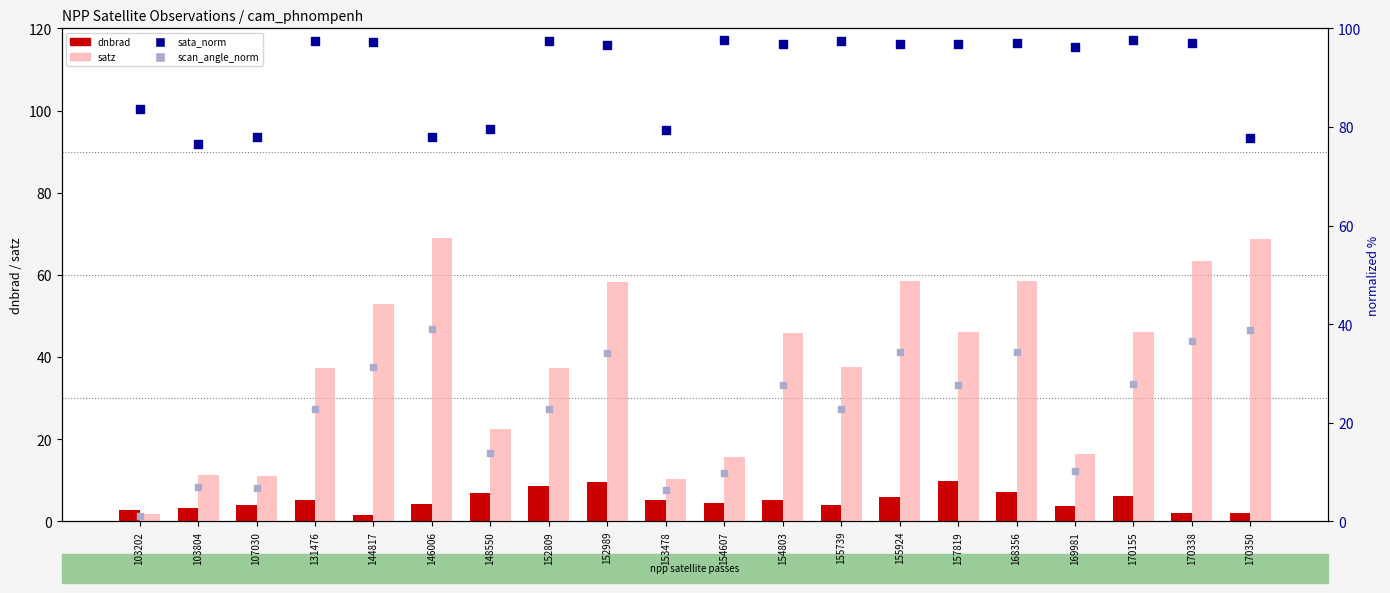

Is the value of sata_norm at 170155 greater than the value of satz at 107030?

Yes